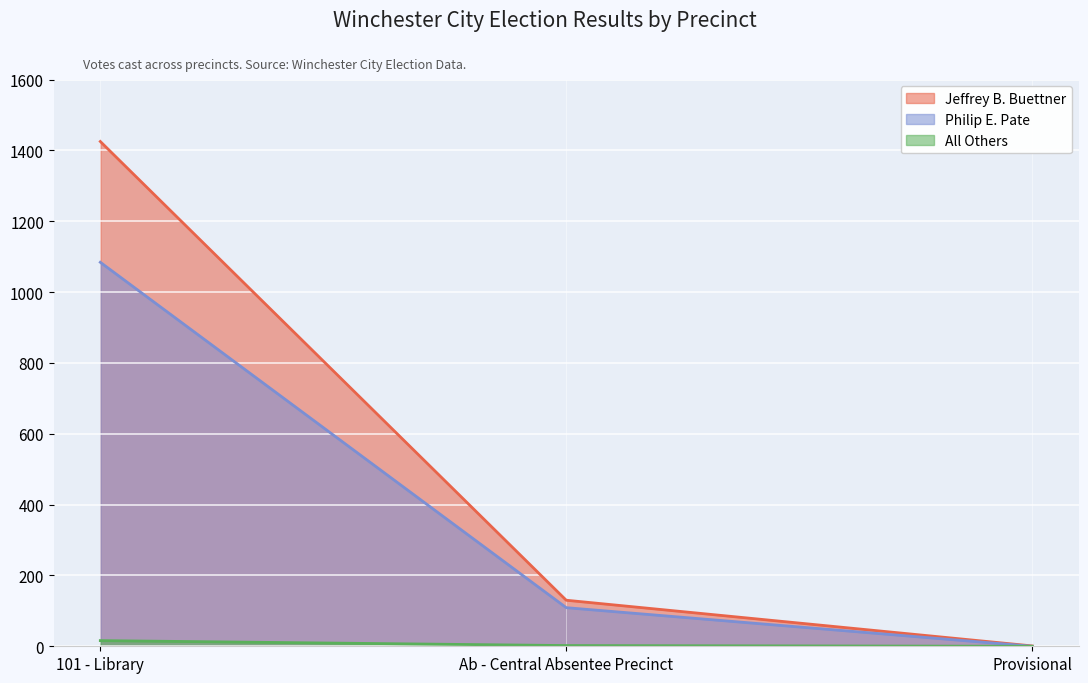

Reading right to left, extract all data points from this chart.

Jeffrey B. Buettner: Provisional=1	Ab - Central Absentee Precinct=130	101 - Library=1425
Philip E. Pate: Provisional=0	Ab - Central Absentee Precinct=109	101 - Library=1084
All Others: Provisional=0	Ab - Central Absentee Precinct=2	101 - Library=16